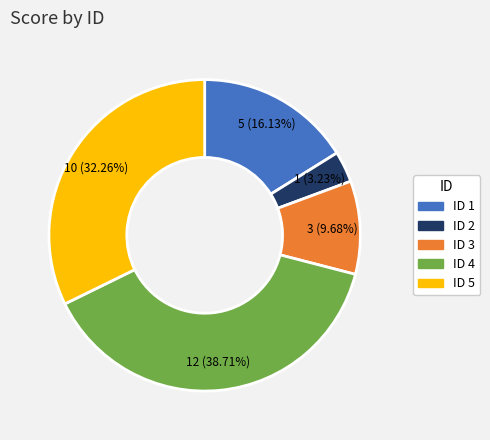

Rank the categories by value from highest to lowest.

ID 4, ID 5, ID 1, ID 3, ID 2